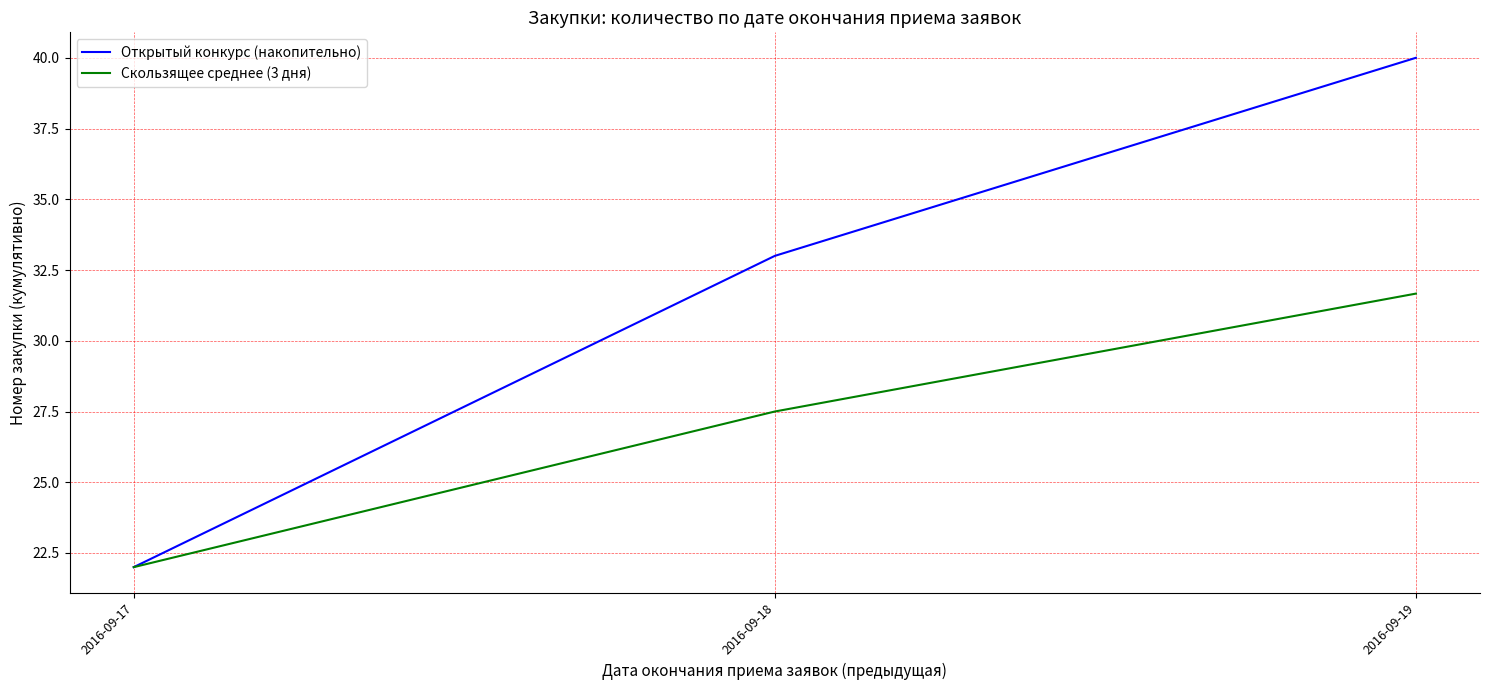

Which series has the widest spread of values?

Открытый конкурс (накопительно)